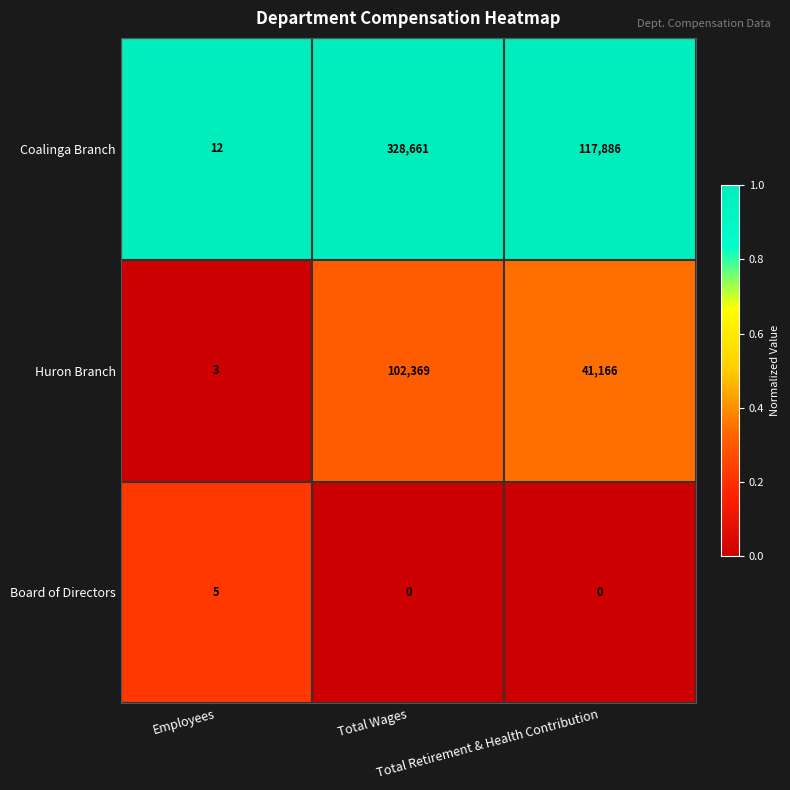

Which series has the largest total across all categories?

Coalinga Branch